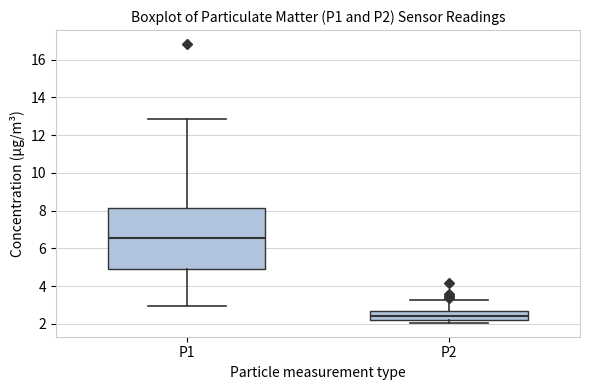

Where does the lower whisker of the box for P1 end on the y-axis? The values are not printed on the chart, so give them approximately, as read against the axis.

3.0